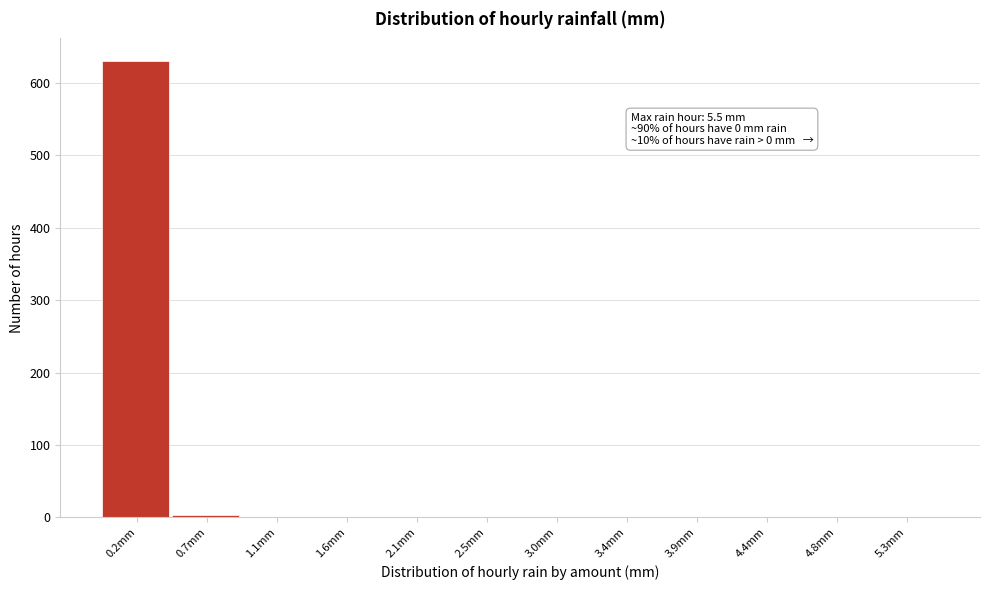

Which range on the x-axis has the tallest bar?

0.00 to 0.45